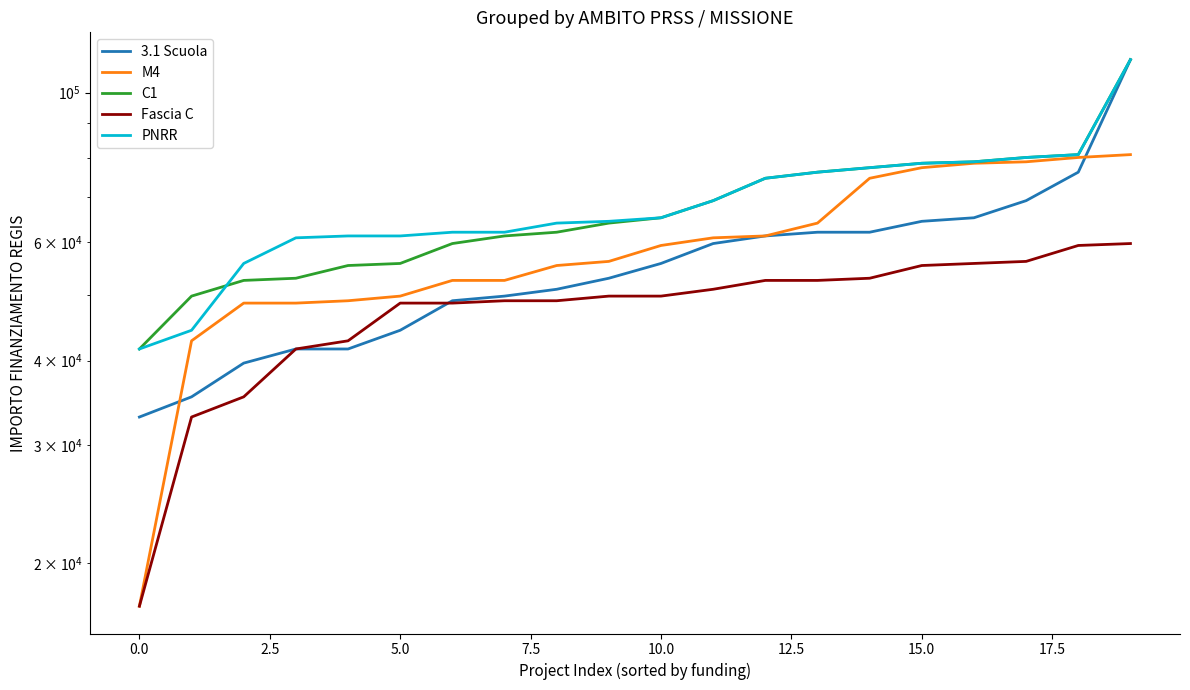

Which series has the largest total across all categories?

PNRR